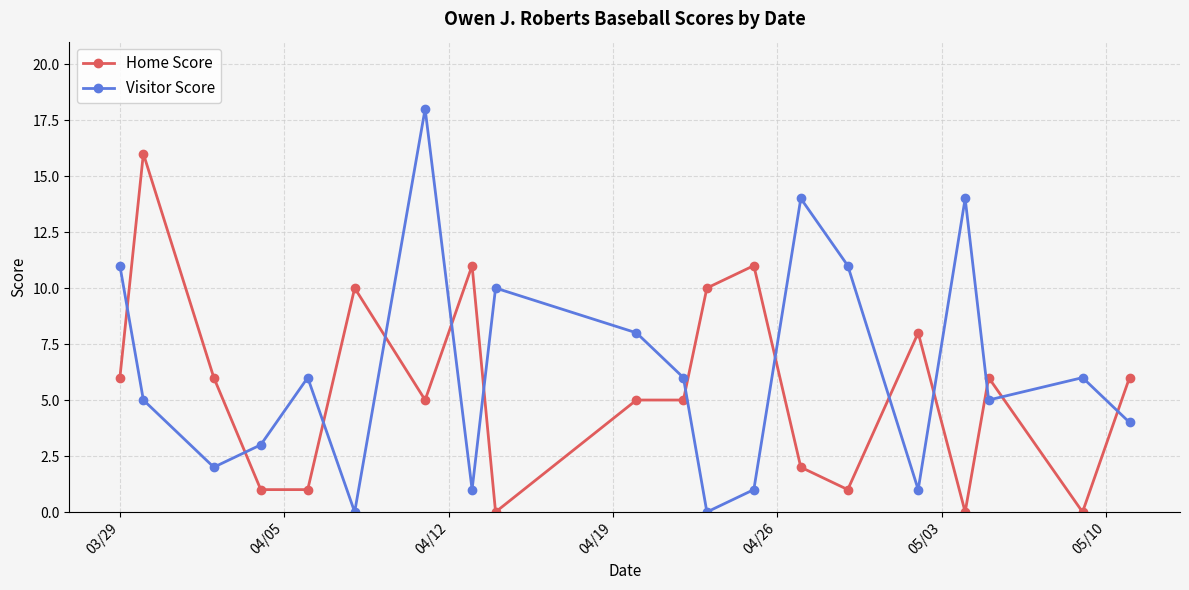

True or false: Visitor Score and Home Score cross at least once.

True